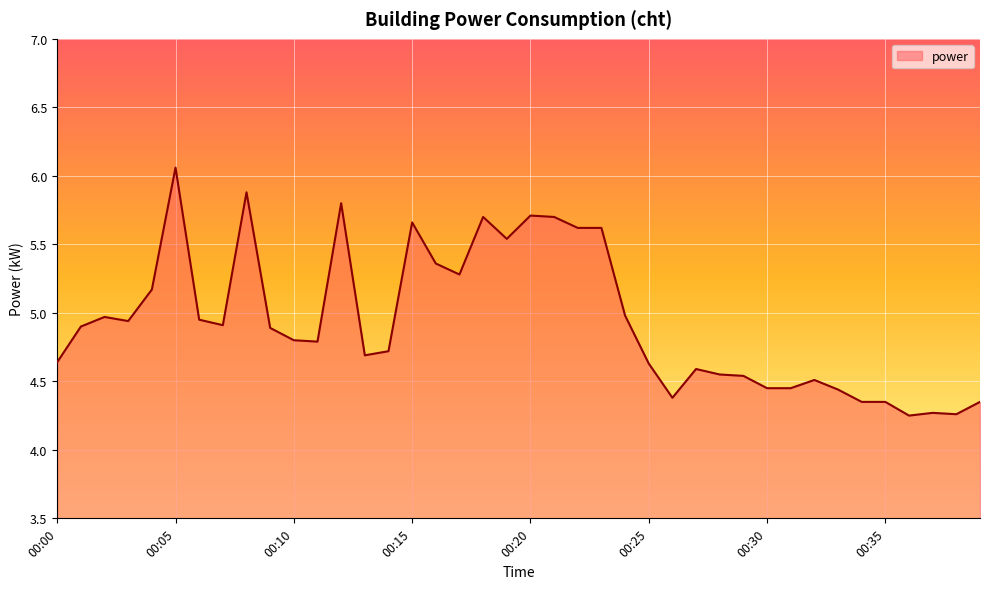

What is the difference between the maximum and minimum values?

1.8